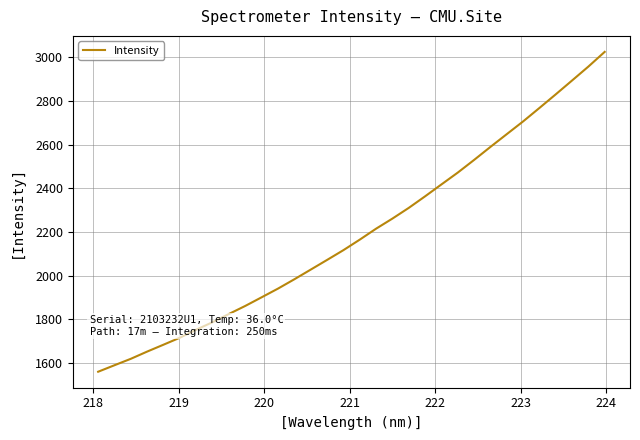

What is the sum of all values?

70238.4